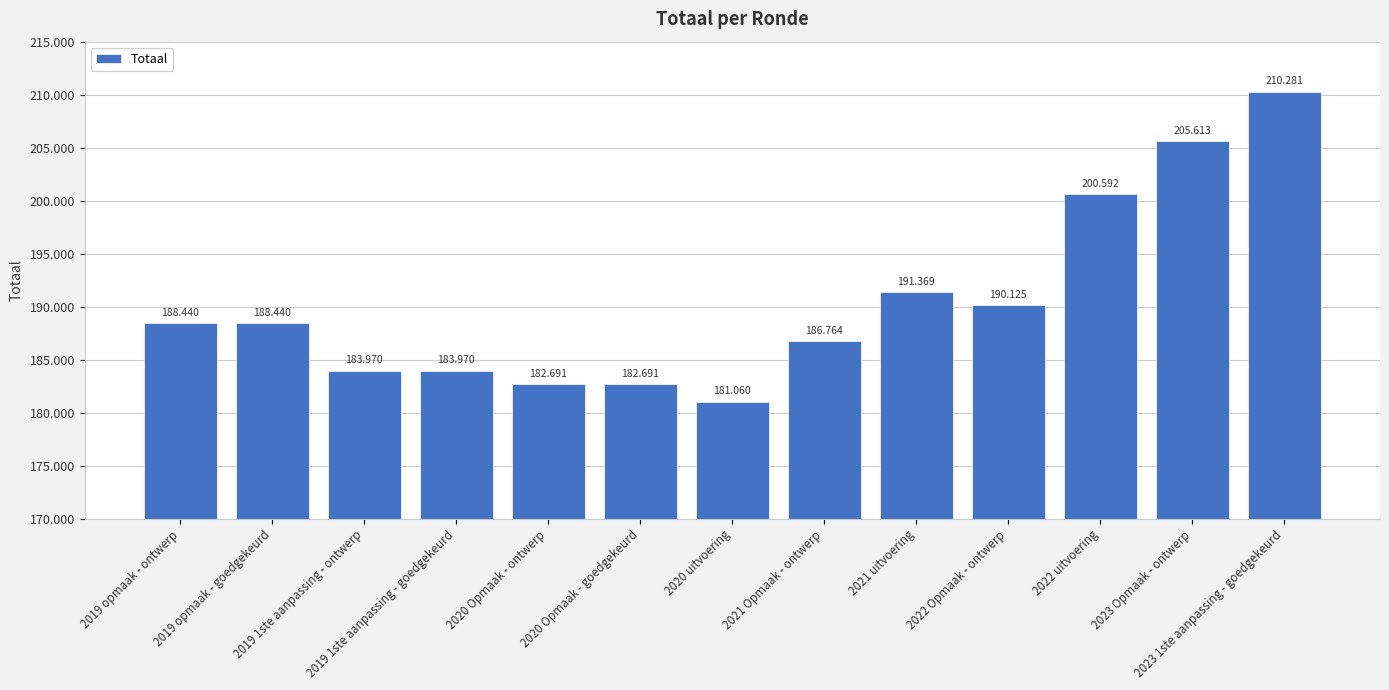

Read the value at 2020 Opmaak - ontwerp, to the nearest 10.

182690